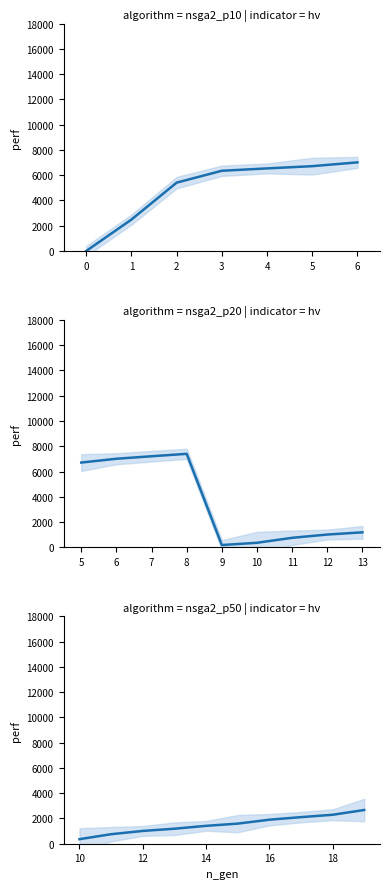

At which label does the data first exceed 1591?

16